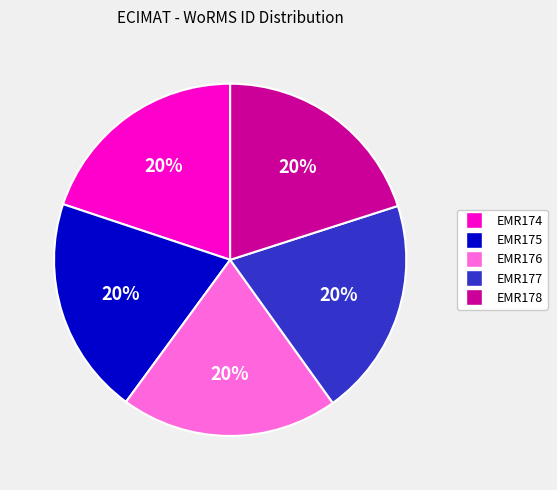

Is it true that EMR175 is 35% of the pie?

False